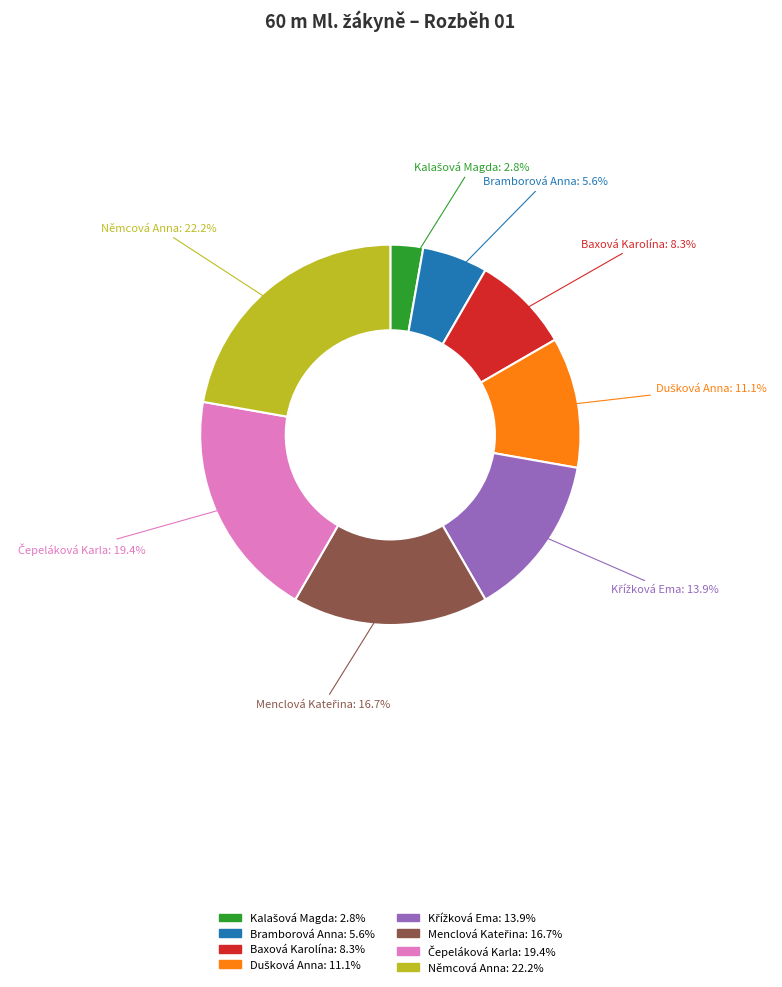

To the nearest percent, what is the difference between the largest and smallest slice percentages?

19%